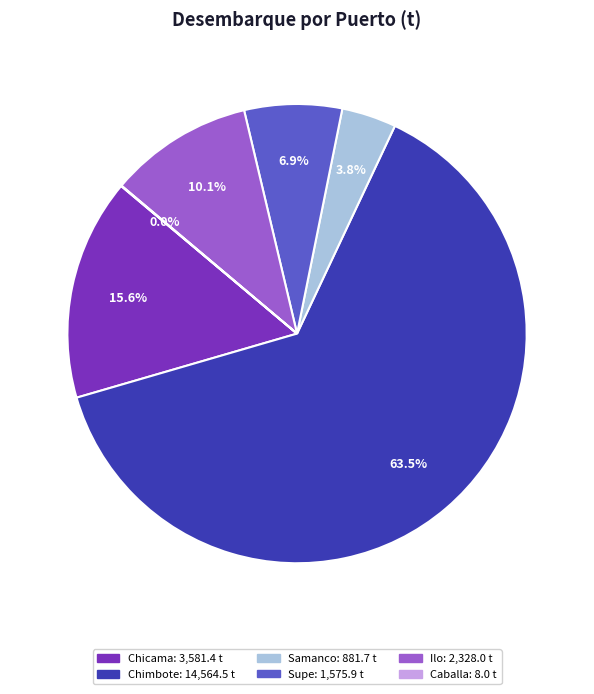

To the nearest percent, what is the average slice percentage?

17%